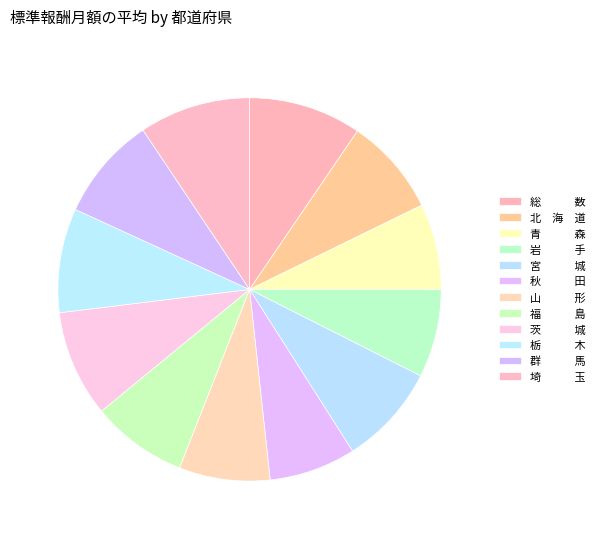

Count the number of slices in the pie.

12